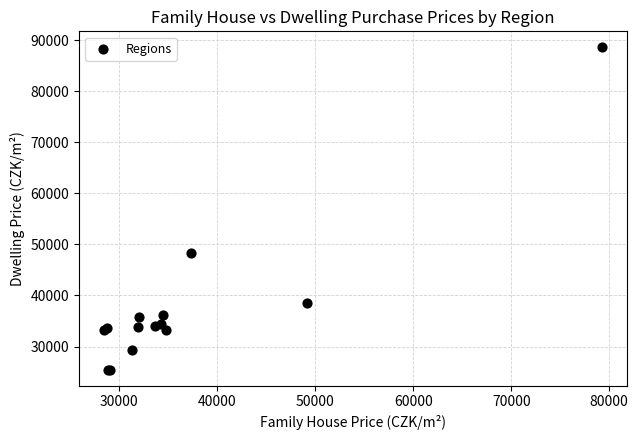

What Y value in the scatter plot is closest to 57049?

48273